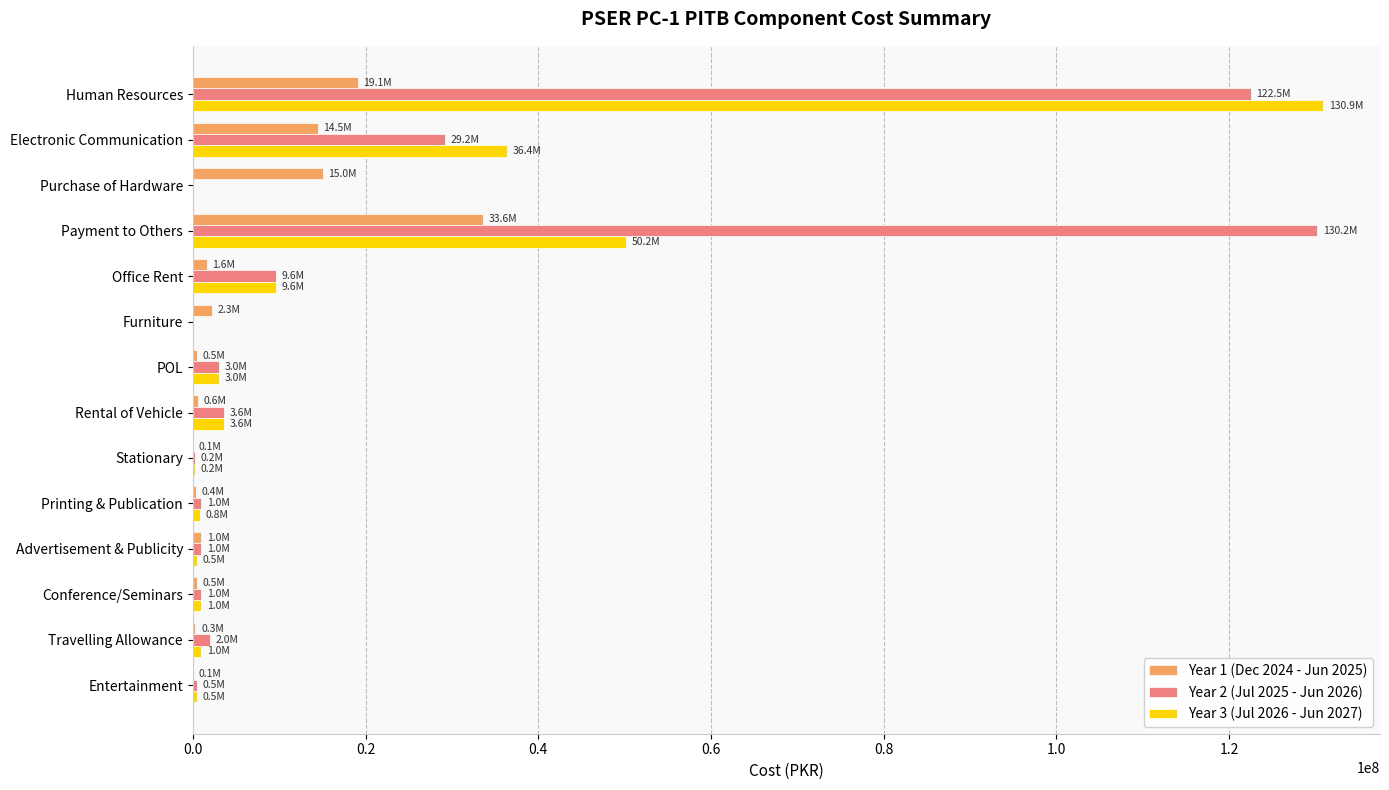

How many data points does each series have?

14